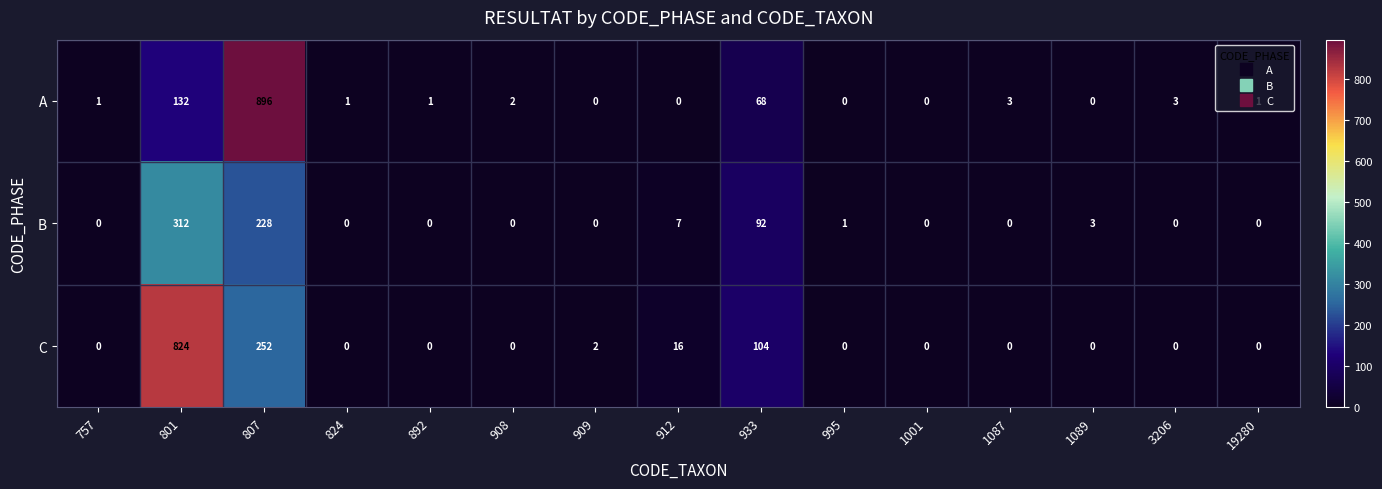

Which series has the largest total across all categories?

C